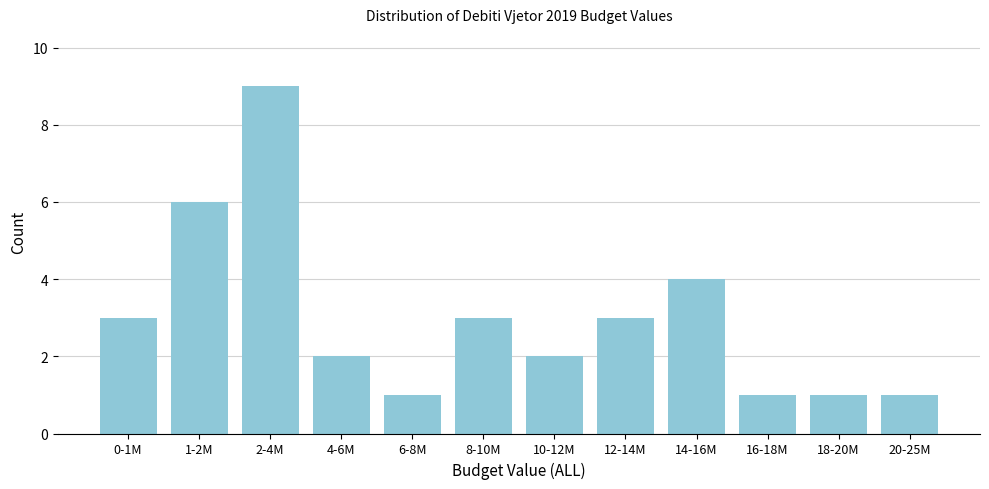

Reading left to right, what are all the values shown in this chart?

0-1M=3	1-2M=6	2-4M=9	4-6M=2	6-8M=1	8-10M=3	10-12M=2	12-14M=3	14-16M=4	16-18M=1	18-20M=1	20-25M=1